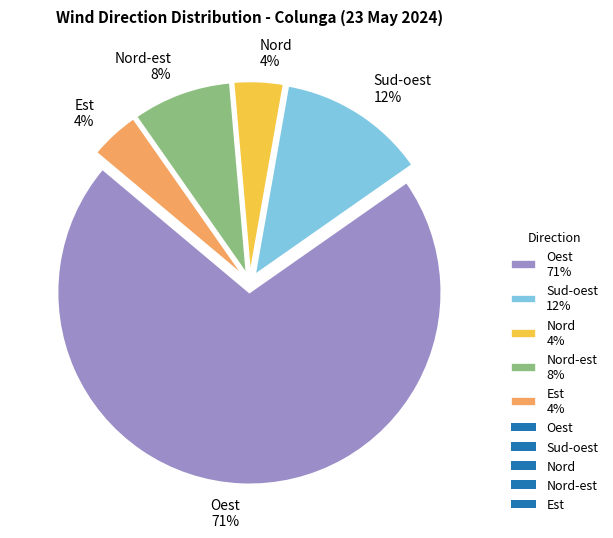

Count the number of slices in the pie.

5